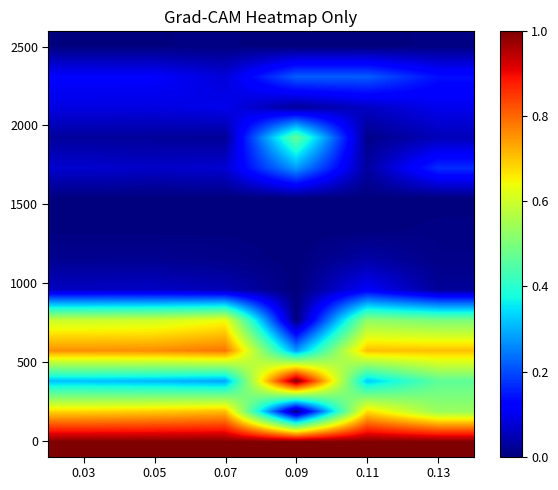

At which category is the sum across all series the highest?

0.07